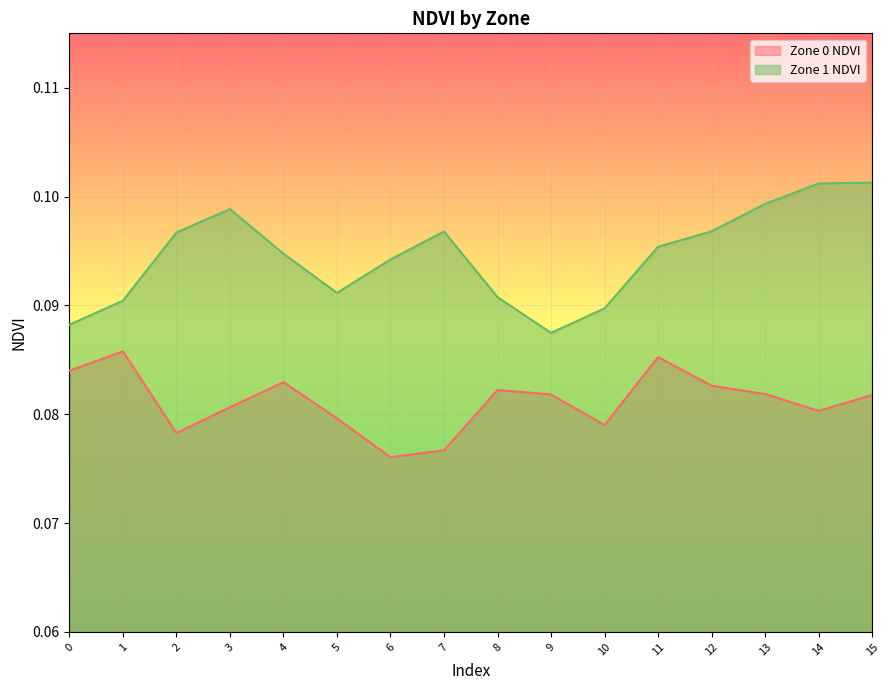

The value of Zone 1 NDVI at 9 is 0.1. True or false?

True